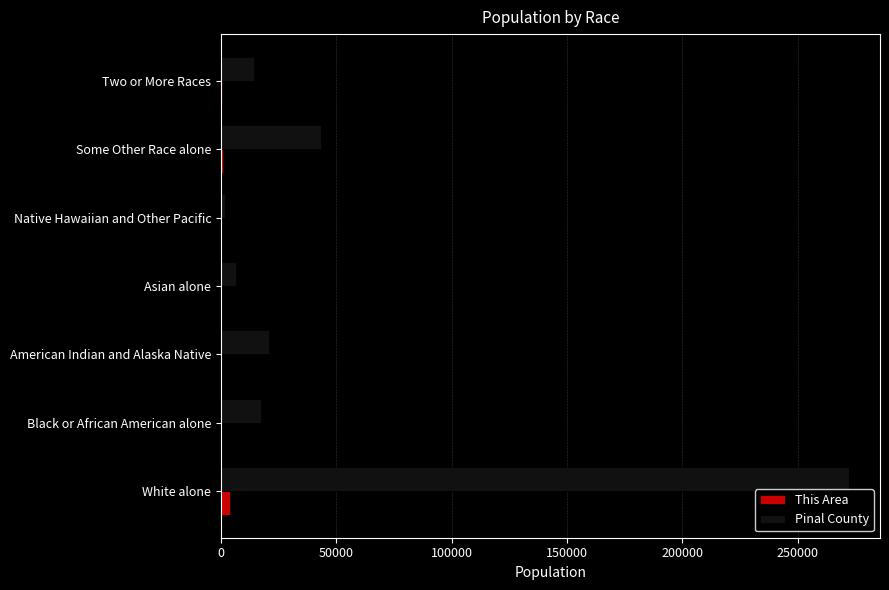

How many categories are shown in the chart?

7